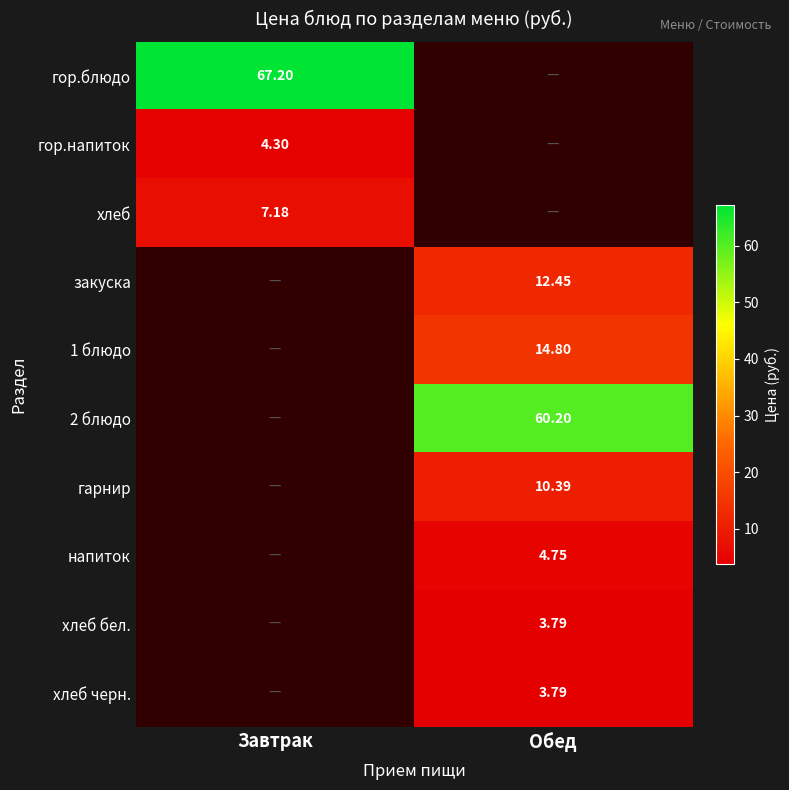

What is the difference between the highest and lowest values at Завтрак?

62.9